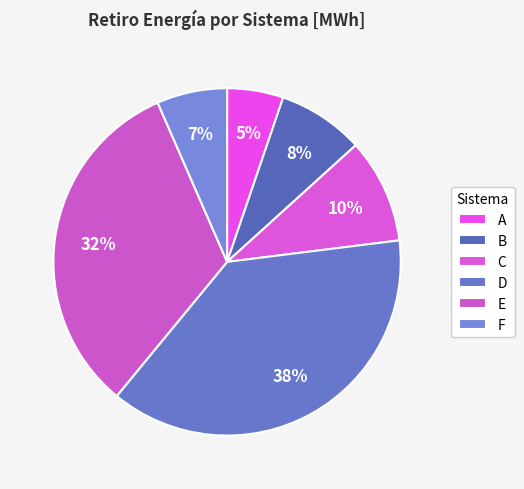

Rank the categories by value from highest to lowest.

D, E, C, B, F, A